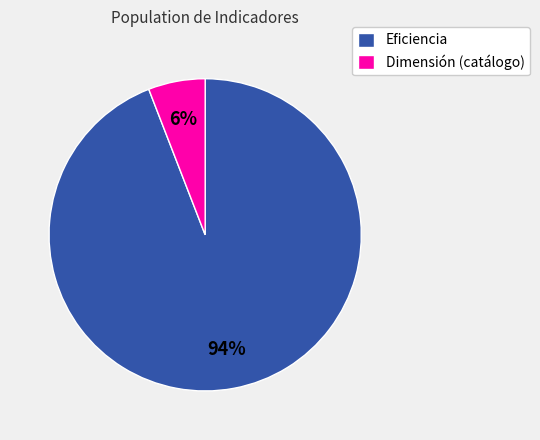

Rank the categories by value from lowest to highest.

Dimensión (catálogo), Eficiencia